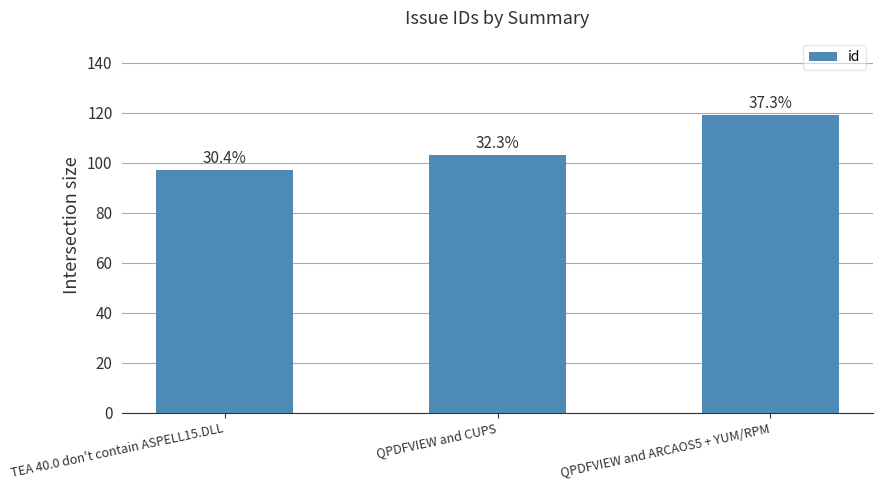

The chart shows a value of 103 at QPDFVIEW and CUPS. True or false?

True